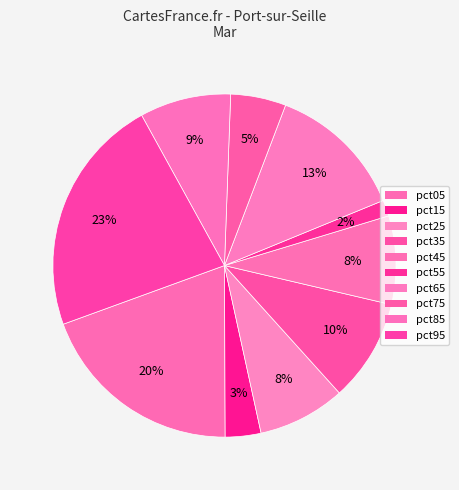

Count the number of slices in the pie.

10